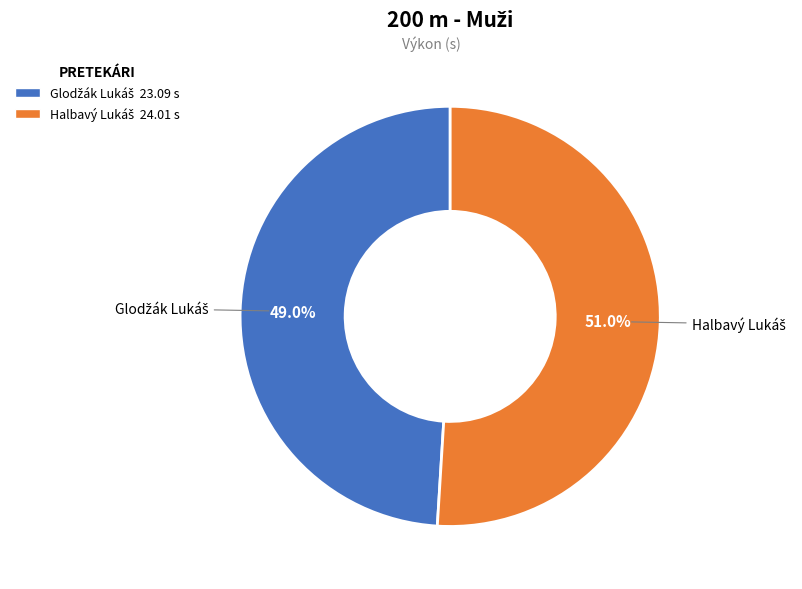

Count the number of slices in the pie.

2